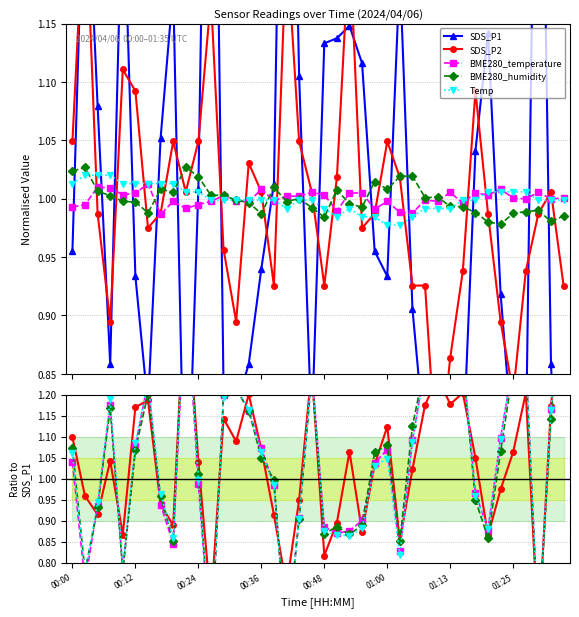

The value of Temp at 01:30 is 0.3. True or false?

False